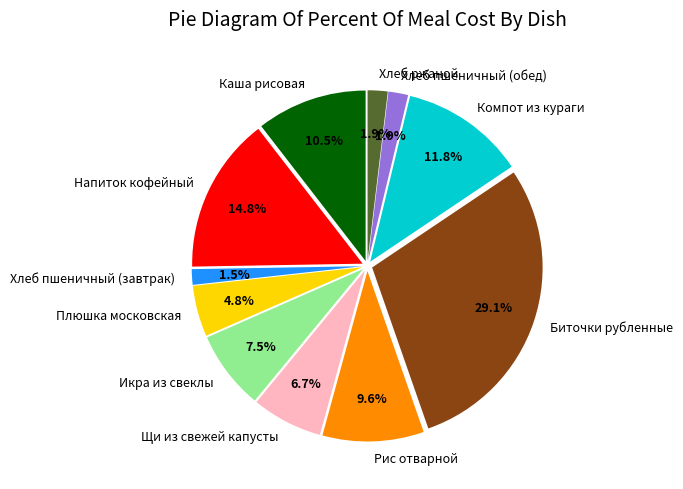

Count the number of slices in the pie.

11